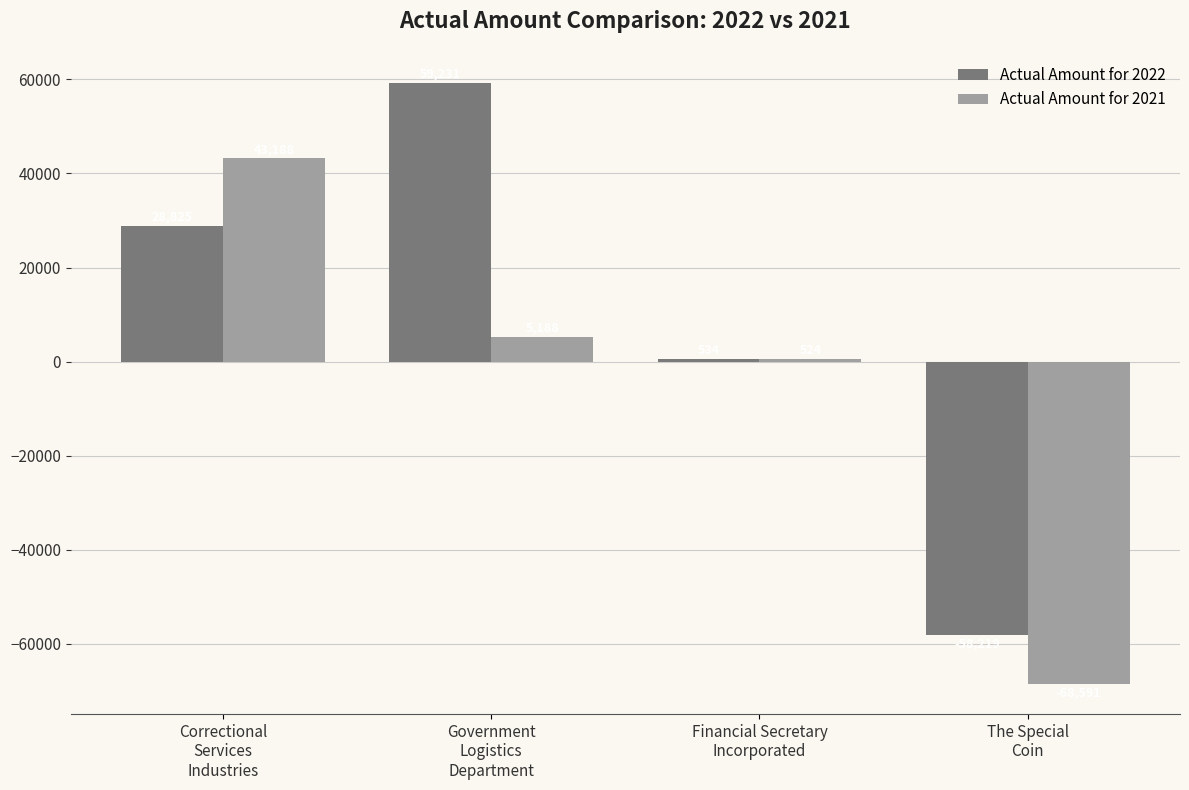

Reading right to left, list all the values displayed in this chart.

Actual Amount for 2022: The Special
Coin=-58219	Financial Secretary
Incorporated=534	Government
Logistics
Department=59231	Correctional
Services
Industries=28825
Actual Amount for 2021: The Special
Coin=-68591	Financial Secretary
Incorporated=524	Government
Logistics
Department=5188	Correctional
Services
Industries=43188